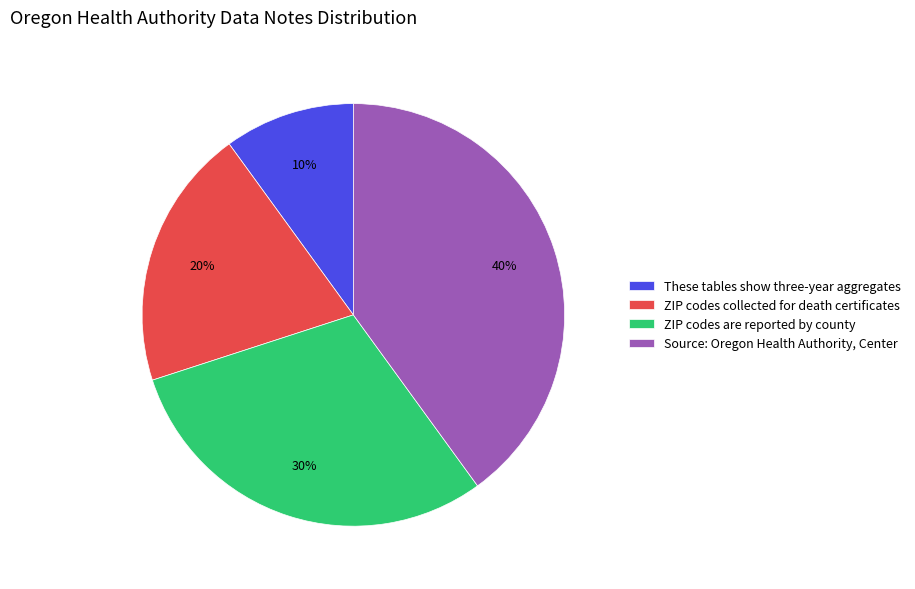

Which slice is the smallest?

These tables show three-year aggregates